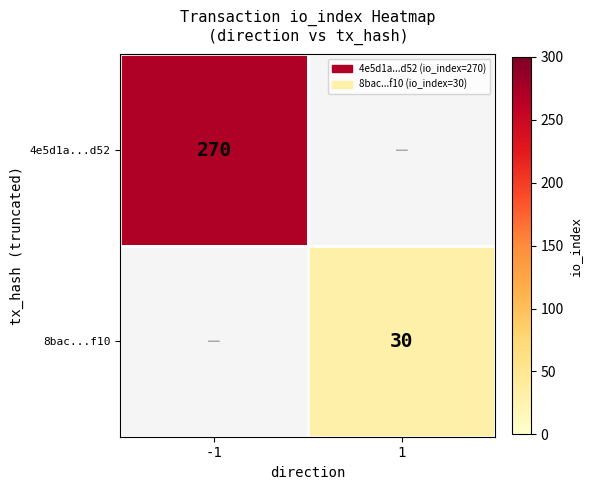

Is it true that 4e5d1a...d52 equals 270 at -1?

True